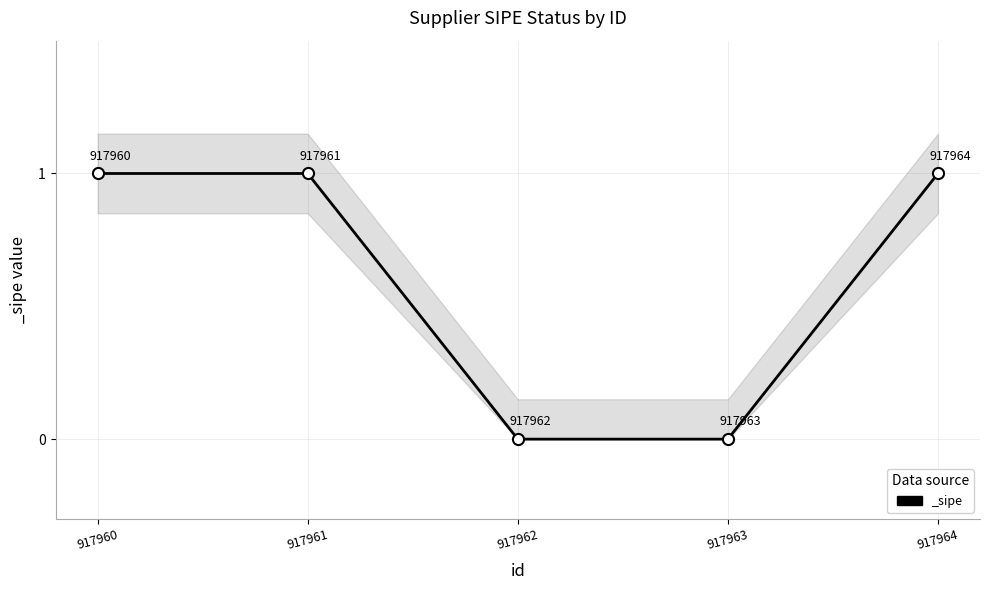

What is the value of the 1st point from the left?

1